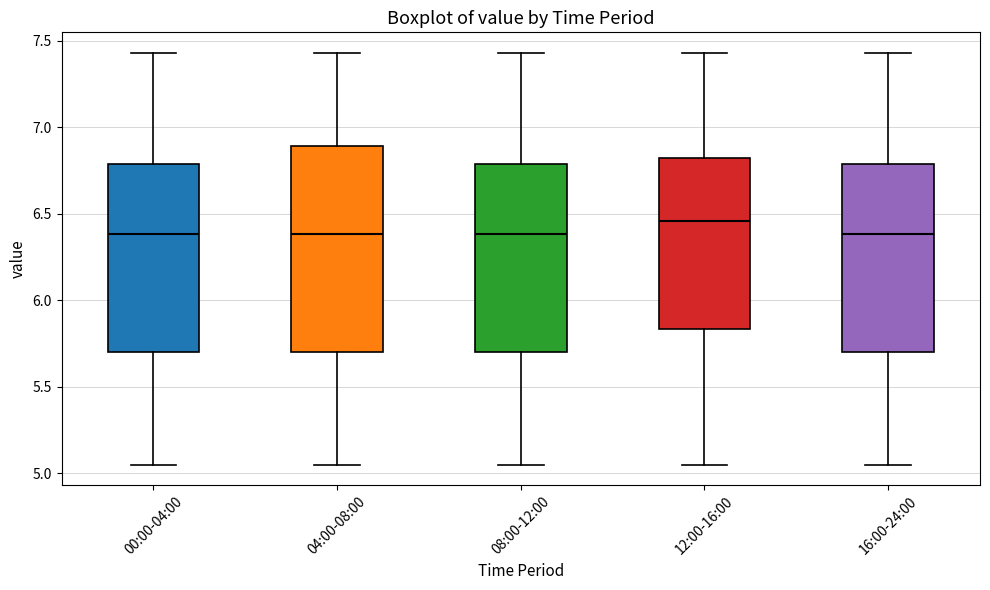

Which box has the highest median line?

12:00-16:00